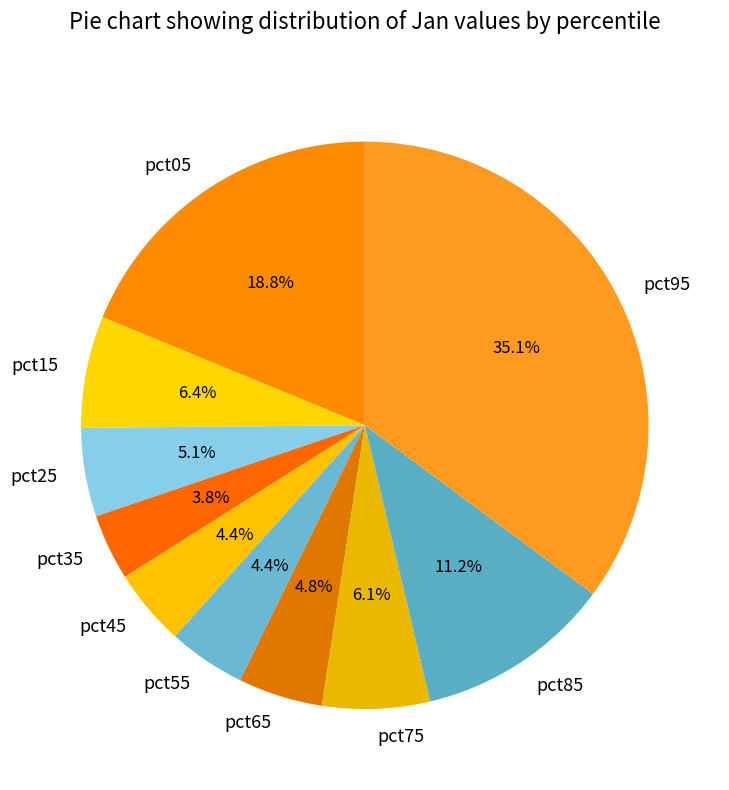

Which has a higher value, pct85 or pct75?

pct85